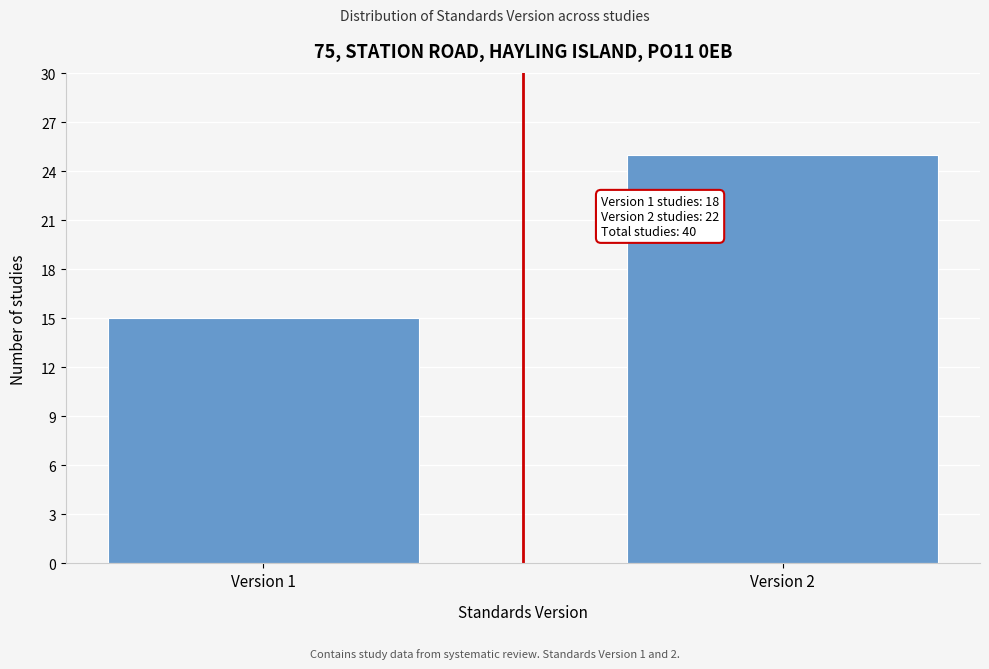

Reading left to right, extract all data points from this chart.

15	25